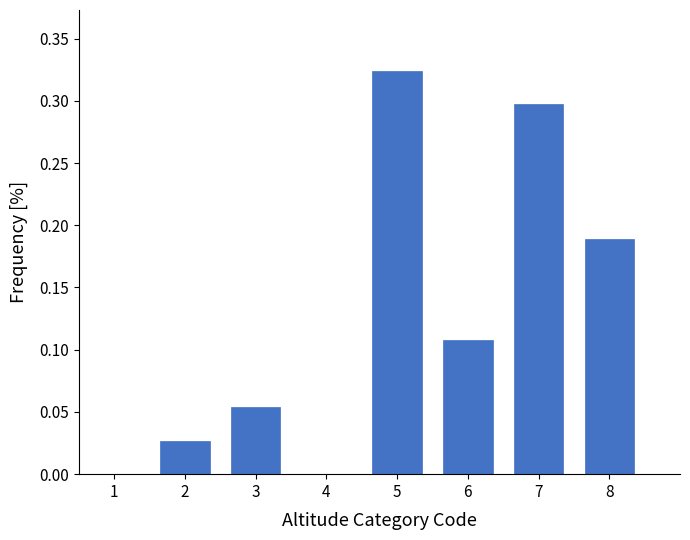

The value at 5 is 0.1. True or false?

False